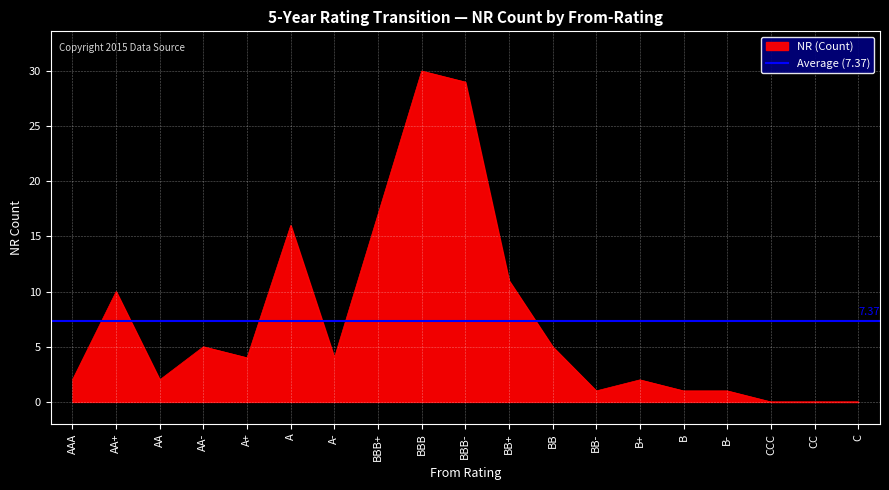

True or false: the data shows 9 at AA-.

False